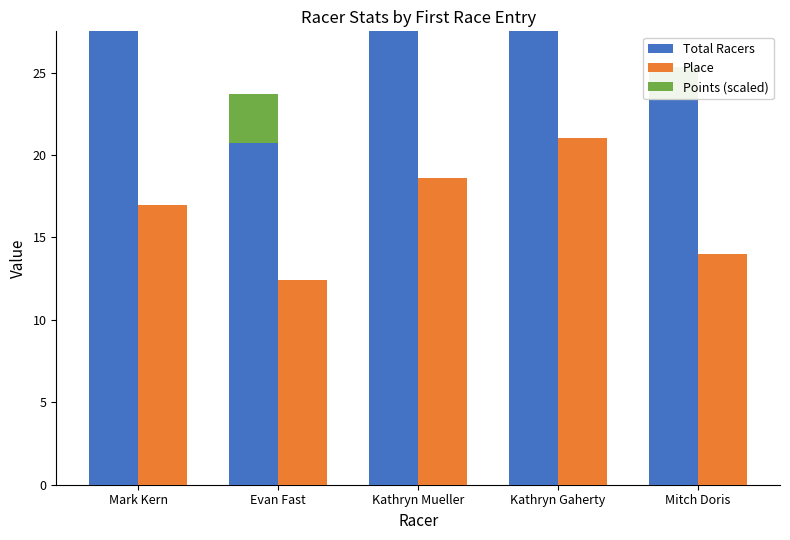

Reading left to right, extract all data points from this chart.

Total Racers: 28.2	20.7	31.0	35.0	23.3
Place: 16.9	12.4	18.6	21.0	14.0
Points (scaled): 2.0	3.0	1.0	4.0	2.0